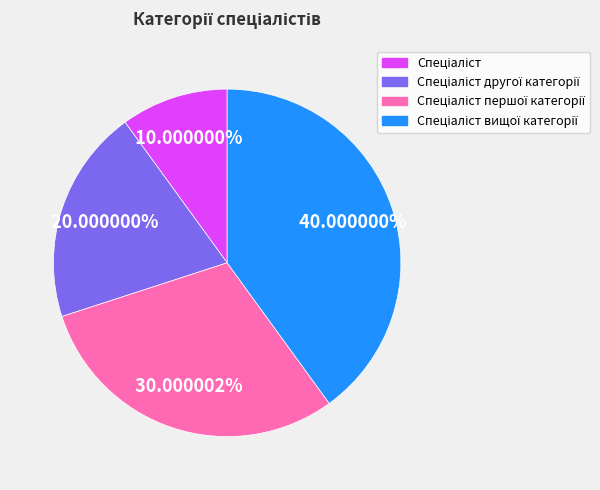

Count the number of slices in the pie.

4